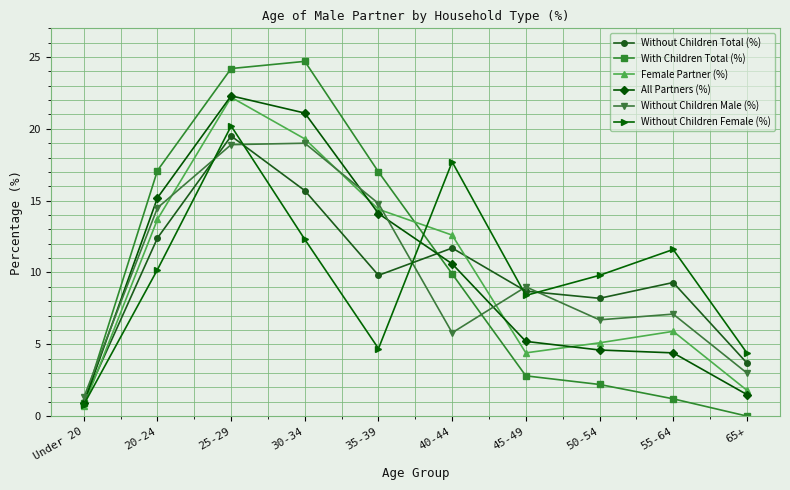

What is the total value across all series at 35-39?

74.8